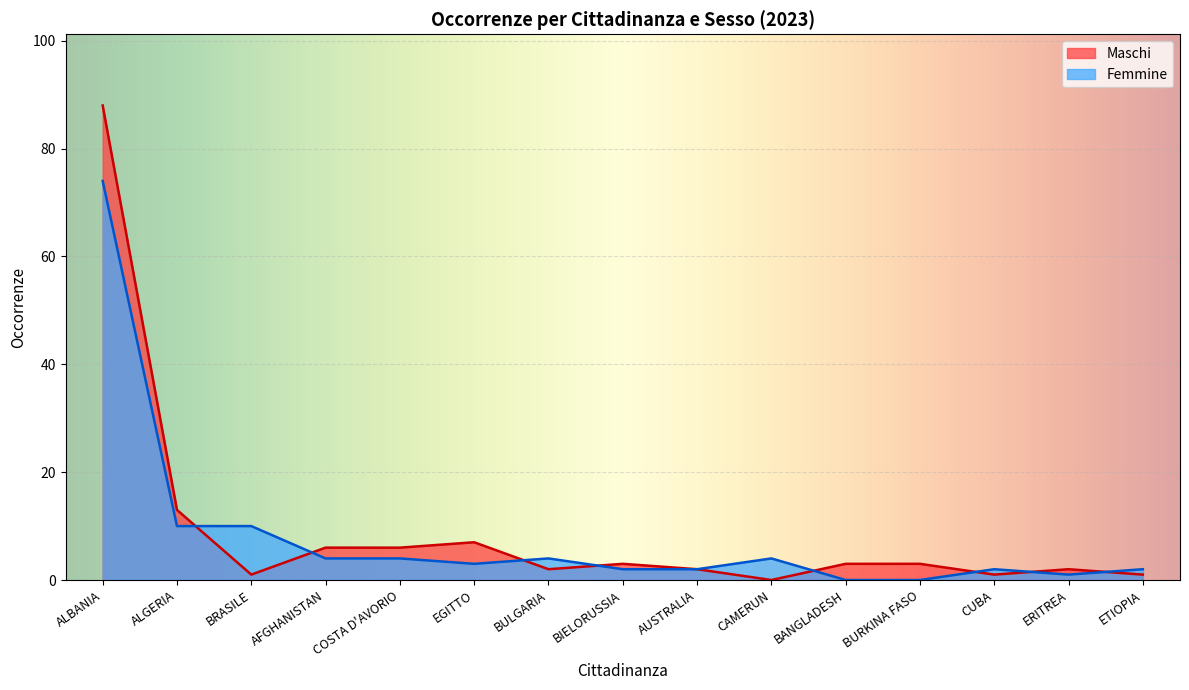

The value of Femmine at ALGERIA is 14. True or false?

False